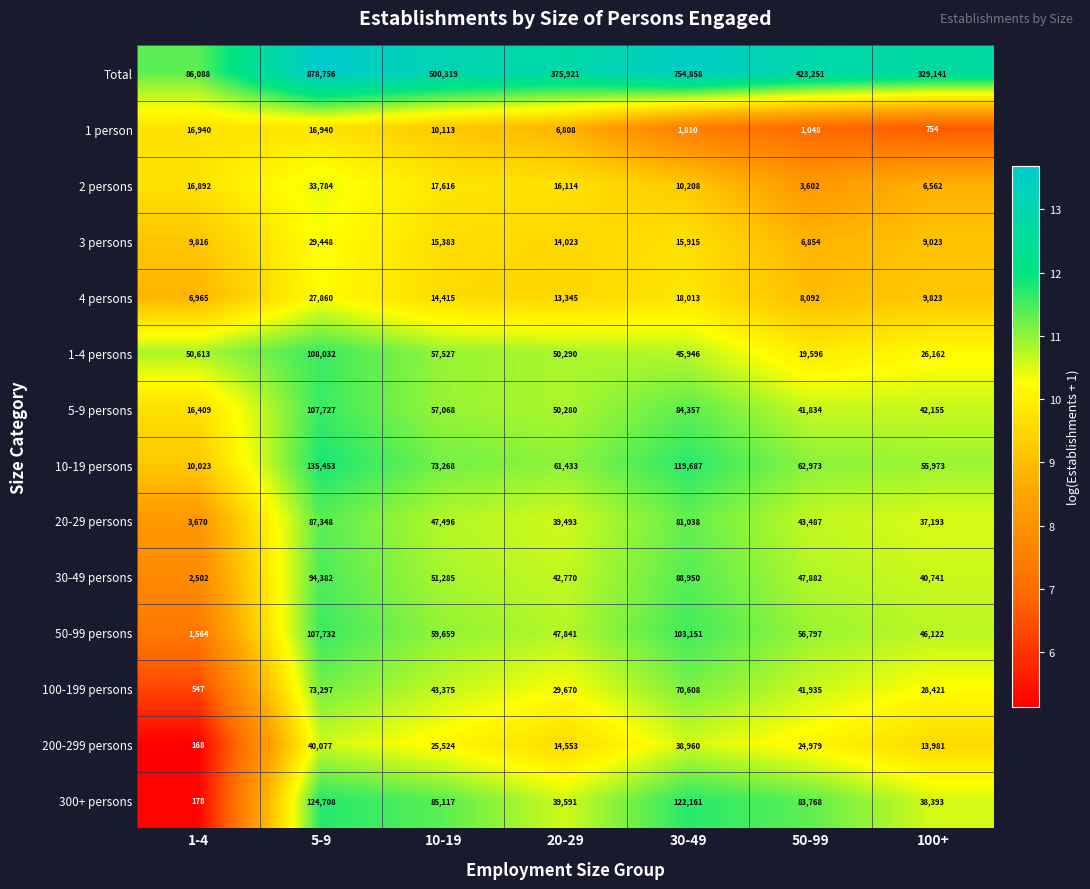

Which label corresponds to the smallest value in the chart?

1-4